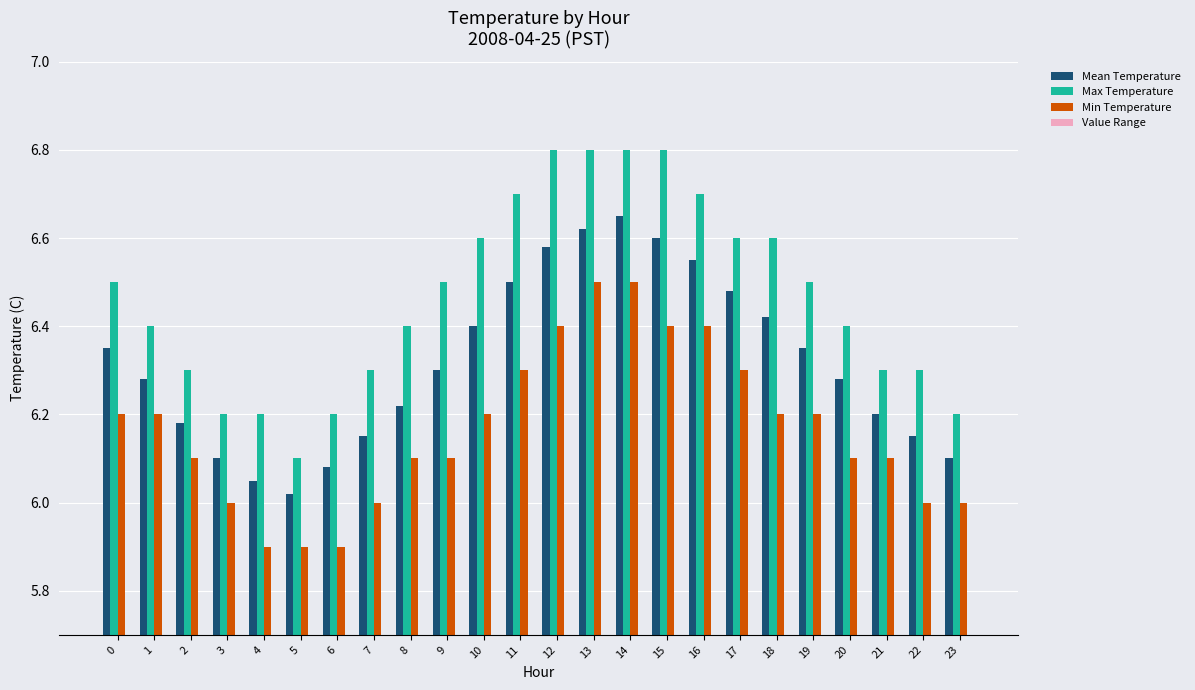

Reading left to right, what are all the values shown in this chart?

Mean Temperature: 6.3	6.3	6.2	6.1	6.0	6.0	6.1	6.2	6.2	6.3	6.4	6.5	6.6	6.6	6.7	6.6	6.5	6.5	6.4	6.3	6.3	6.2	6.2	6.1
Max Temperature: 6.5	6.4	6.3	6.2	6.2	6.1	6.2	6.3	6.4	6.5	6.6	6.7	6.8	6.8	6.8	6.8	6.7	6.6	6.6	6.5	6.4	6.3	6.3	6.2
Min Temperature: 6.2	6.2	6.1	6.0	5.9	5.9	5.9	6.0	6.1	6.1	6.2	6.3	6.4	6.5	6.5	6.4	6.4	6.3	6.2	6.2	6.1	6.1	6.0	6.0
Value Range: 0.3	0.2	0.2	0.2	0.3	0.2	0.3	0.3	0.3	0.4	0.4	0.4	0.4	0.3	0.3	0.4	0.3	0.3	0.4	0.3	0.3	0.2	0.3	0.2